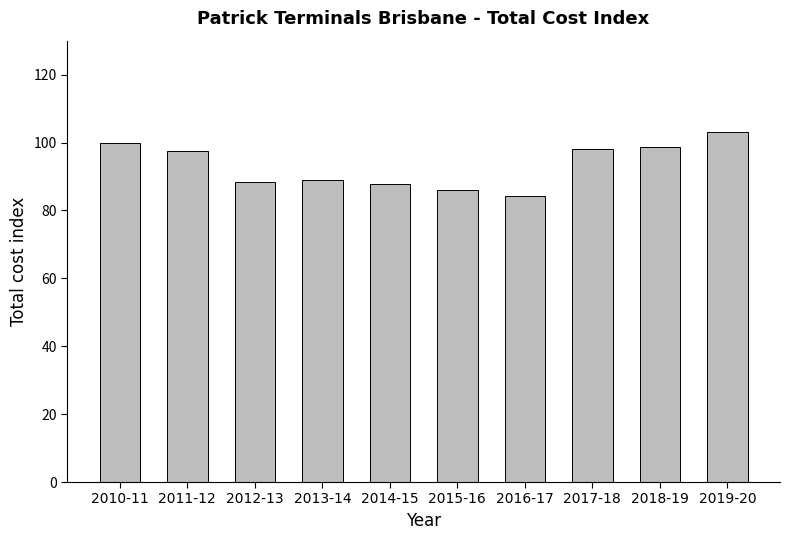

Read the value at 2017-18.

98.1